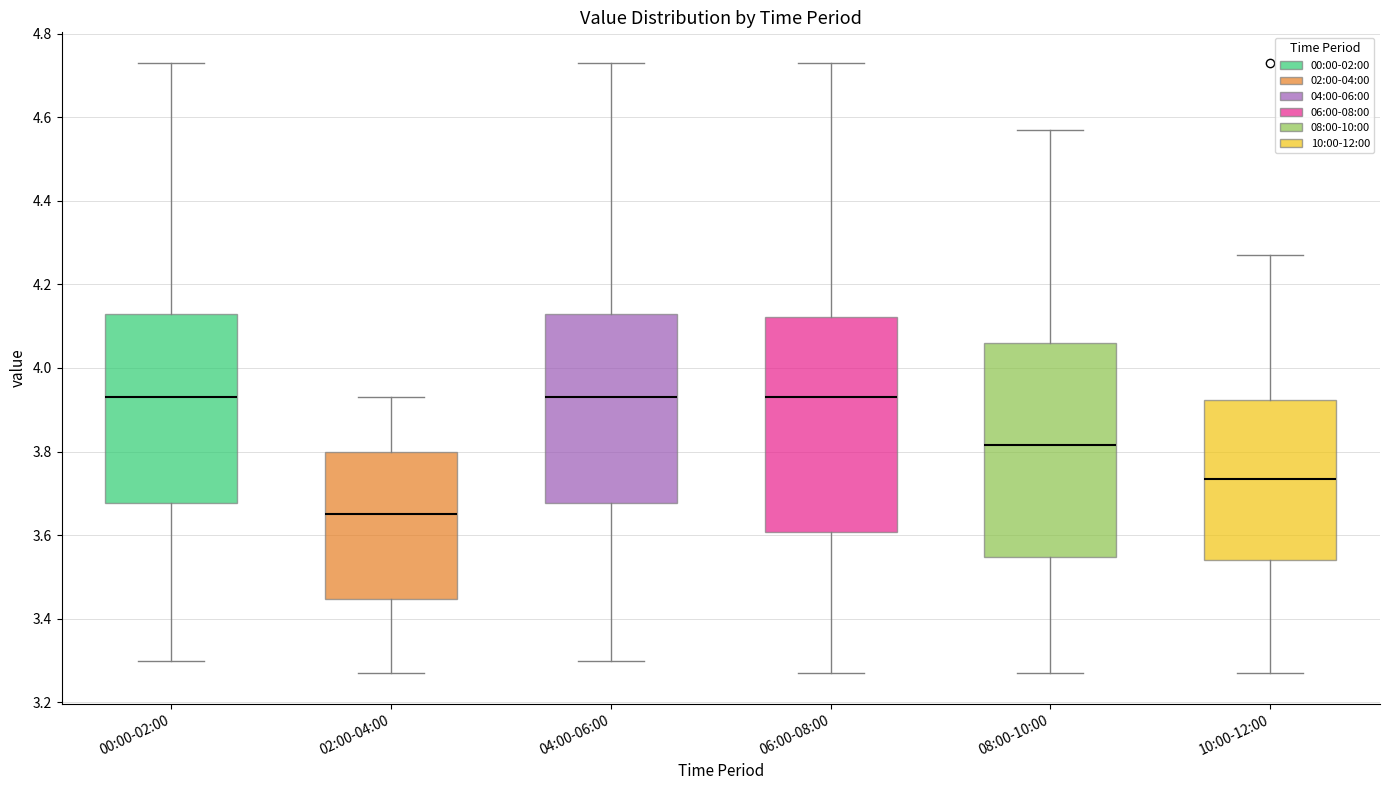

Reading left to right, read every box against the y-axis: the position of its median line, the range the box covers, and the ends of its whiskers. The values are not printed on the chart, so give them approximately, as read against the axis.

00:00-02:00: median 3.94, box 3.68 to 4.14, whiskers 3.30 to 4.74
02:00-04:00: median 3.66, box 3.44 to 3.80, whiskers 3.28 to 3.94
04:00-06:00: median 3.94, box 3.68 to 4.14, whiskers 3.30 to 4.74
06:00-08:00: median 3.94, box 3.60 to 4.12, whiskers 3.28 to 4.74
08:00-10:00: median 3.82, box 3.54 to 4.06, whiskers 3.28 to 4.58
10:00-12:00: median 3.74, box 3.54 to 3.92, whiskers 3.28 to 4.28